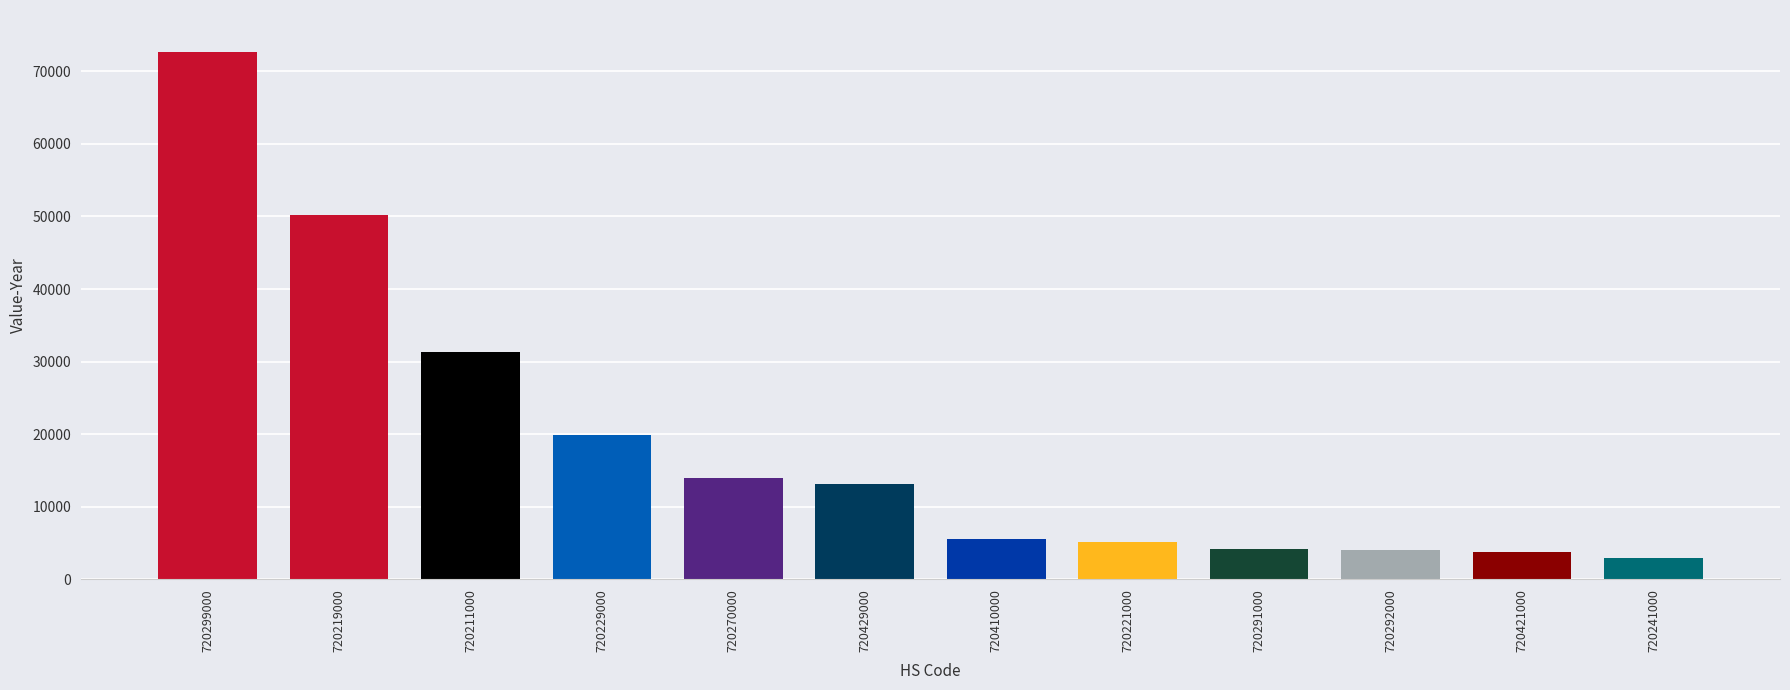

The chart shows a value of 6121 at 720429000. True or false?

False